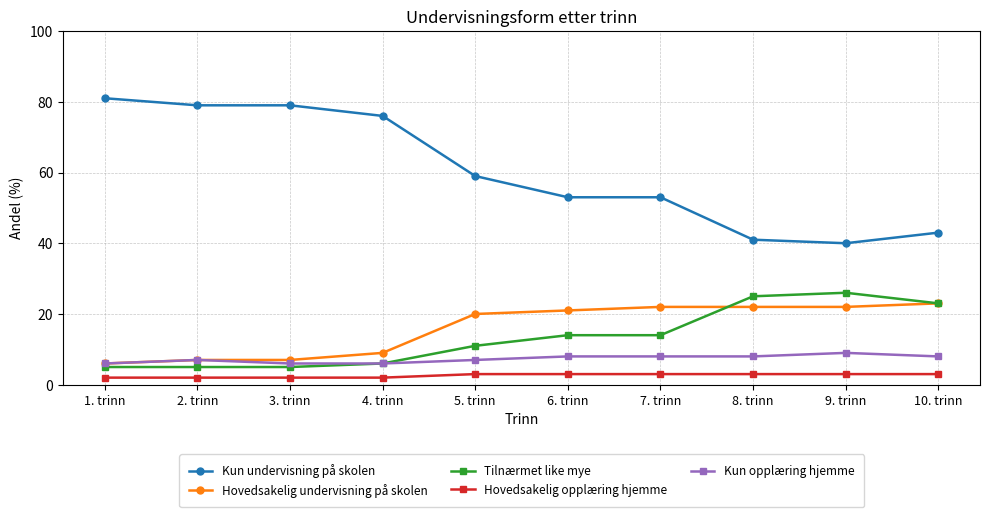

What is the value of the Hovedsakelig opplæring hjemme point at the 9th from the left?

3